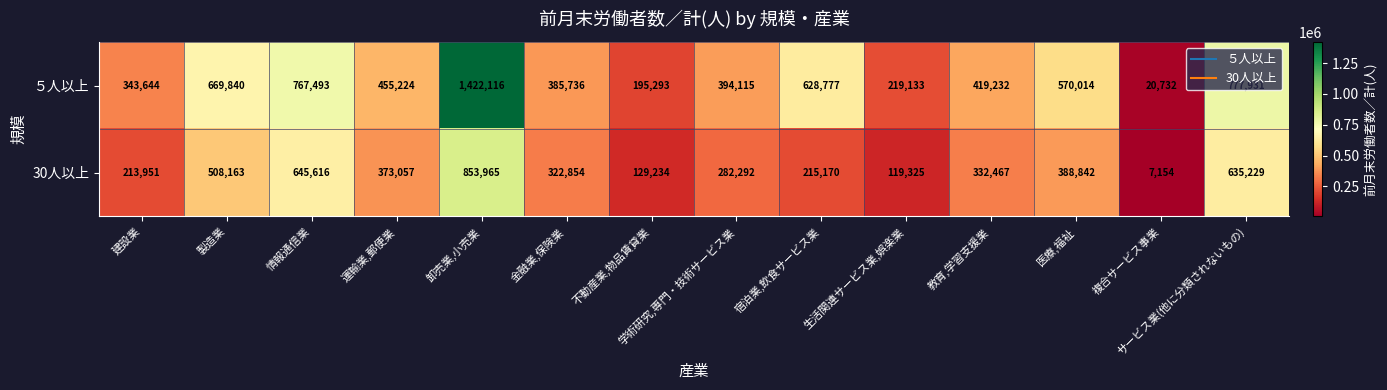

What is the spread (max minus min) of values at 金融業,保険業?

62882